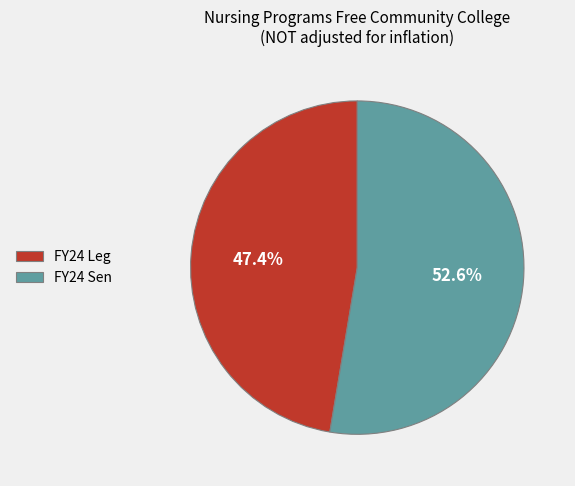

What percentage is NOT represented by FY24 Sen?

47.4%